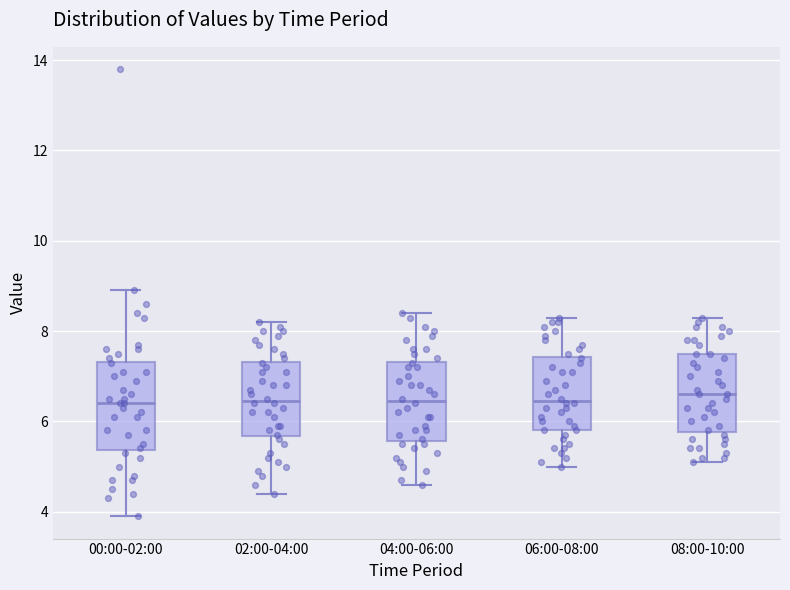

Where does the upper whisker of the box for 02:00-04:00 end on the y-axis? The values are not printed on the chart, so give them approximately, as read against the axis.

8.2